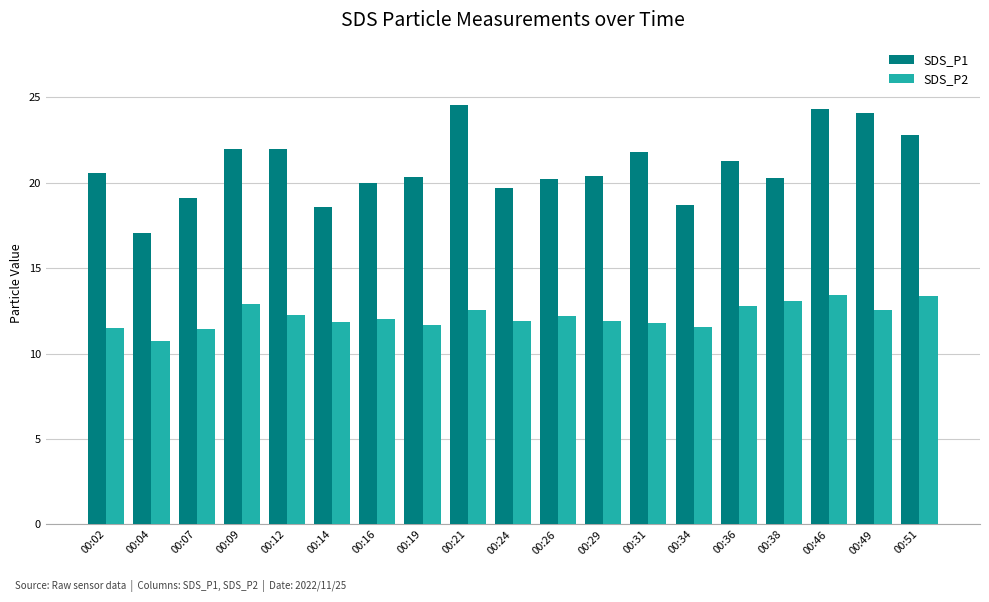

The SDS_P1 series shows 22.0 at 00:09. True or false?

True